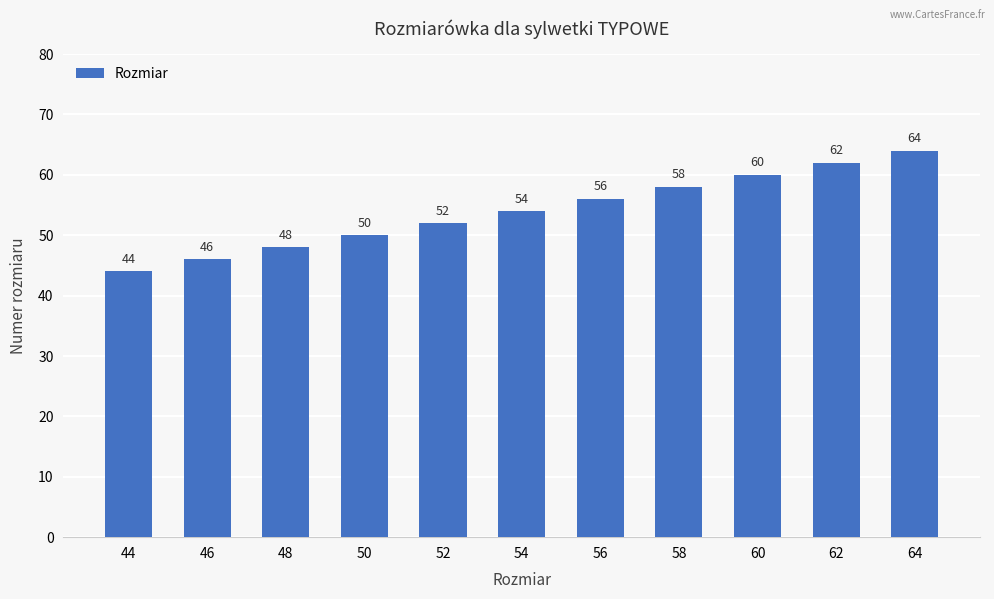

The value at 56 is 56. True or false?

True